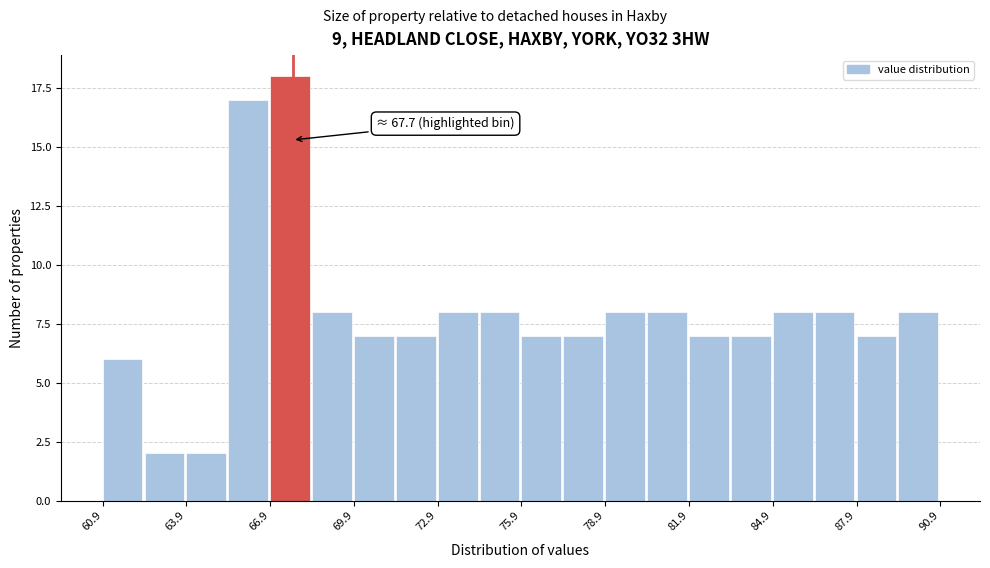

Around what value on the x-axis is the tallest bar? Give the approximate position of its centre, as read against the axis.

67.5